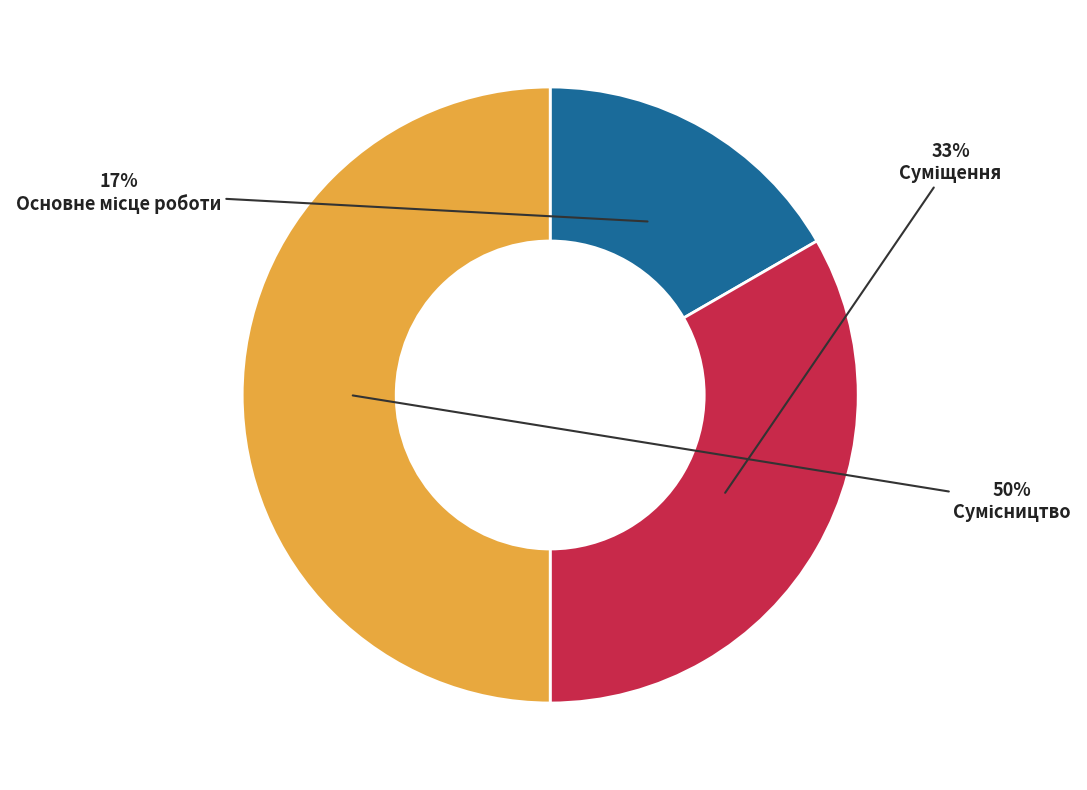

To the nearest percent, what is the average slice percentage?

33%